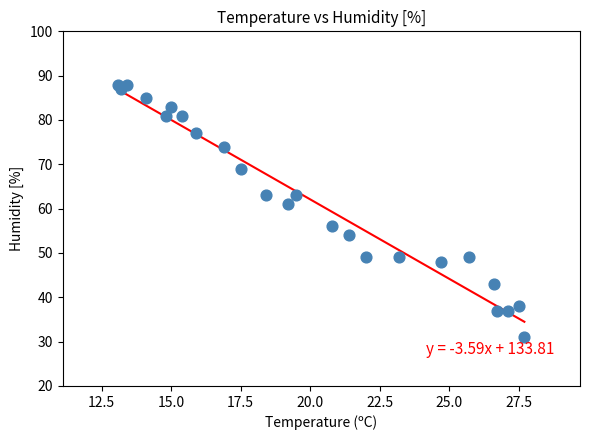

What is the range of Y values (max minus min)?

57